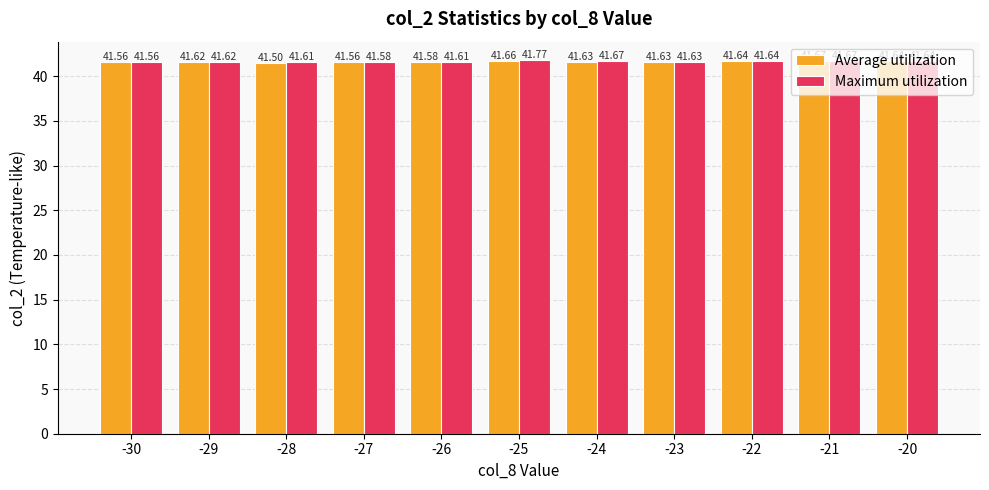

What is the total value across all series at -22?

83.3